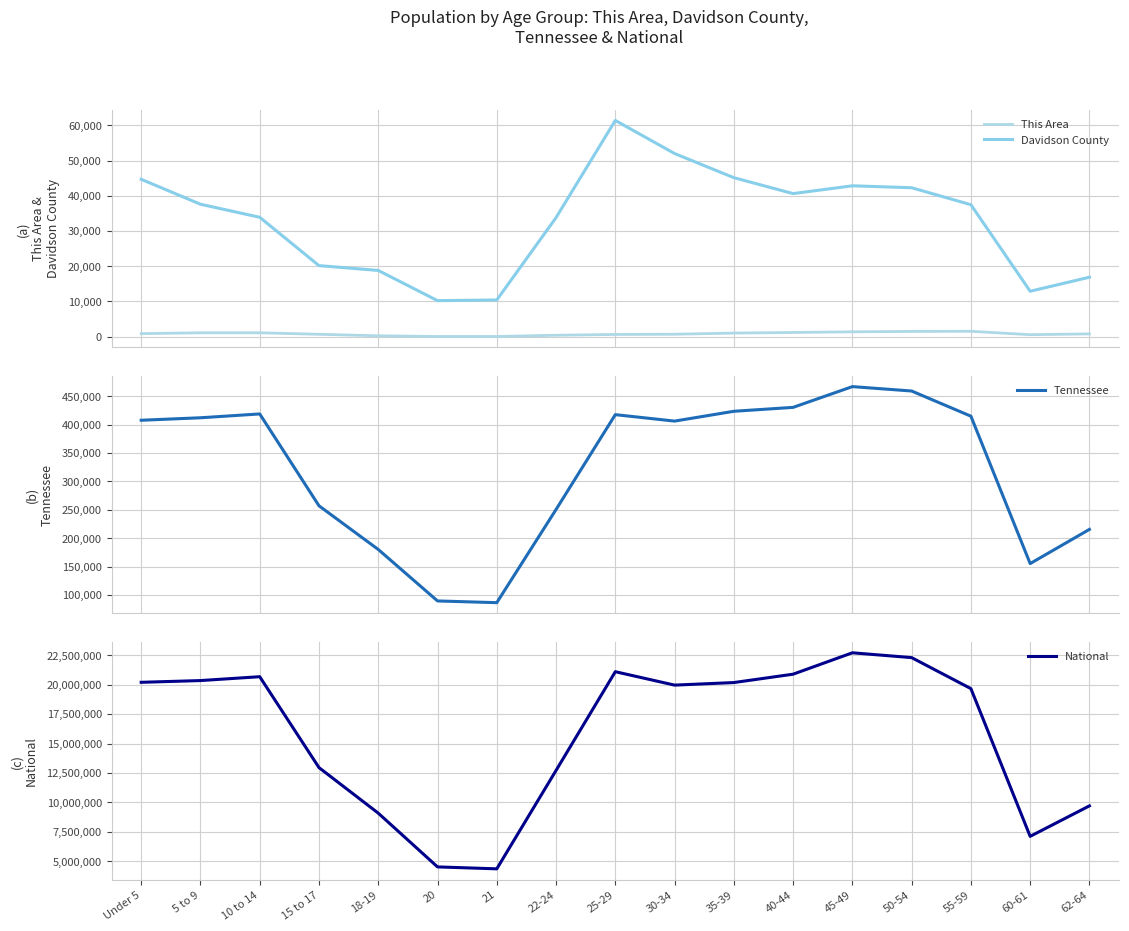

What is the value of the National point at the 15th from the left?

19664805